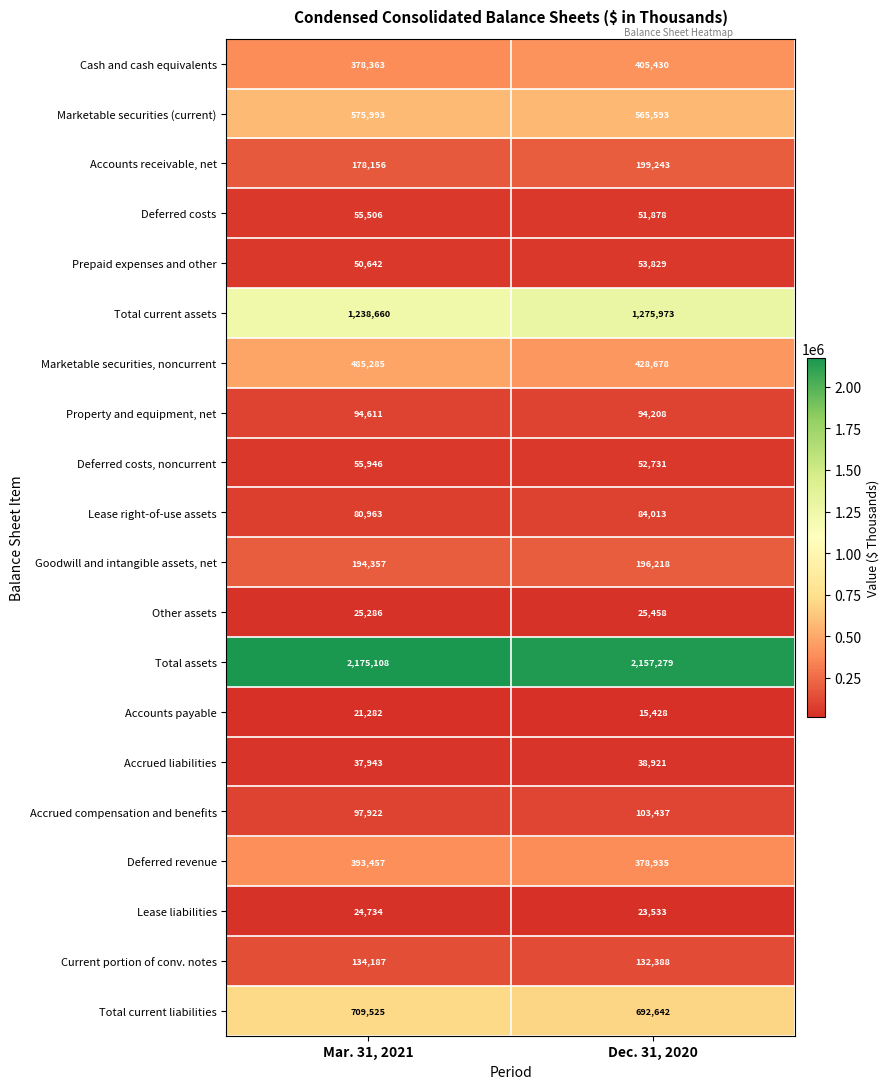

How many distinct data groups are displayed?

20